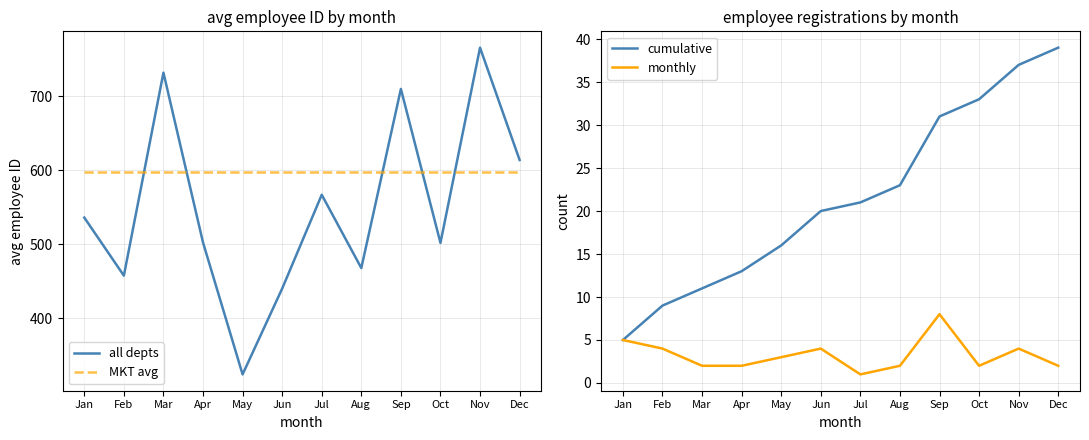

What is the value of the all depts point at the 1st from the left?

536.2